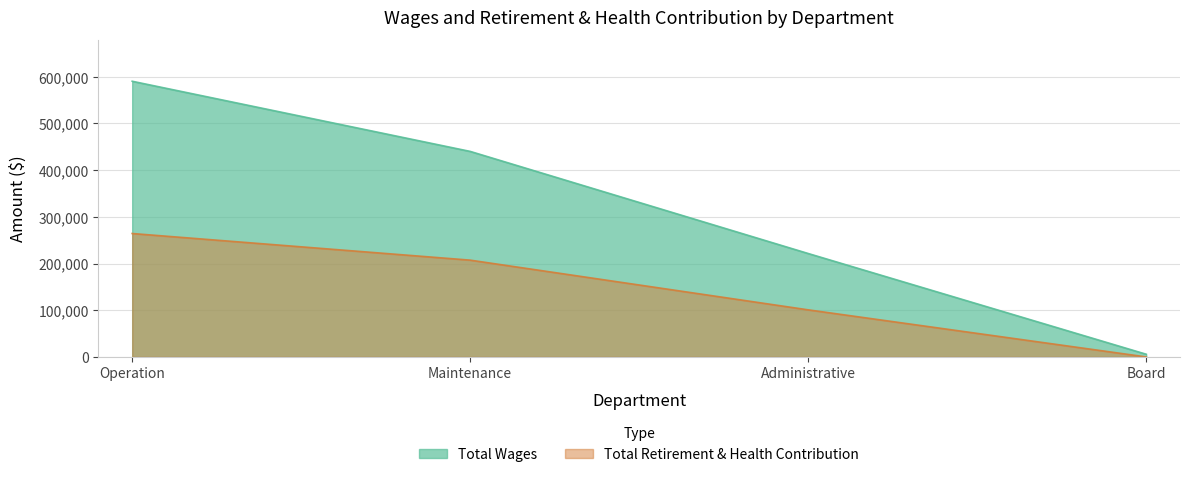

The Total Retirement & Health Contribution series shows 207221 at Maintenance. True or false?

True